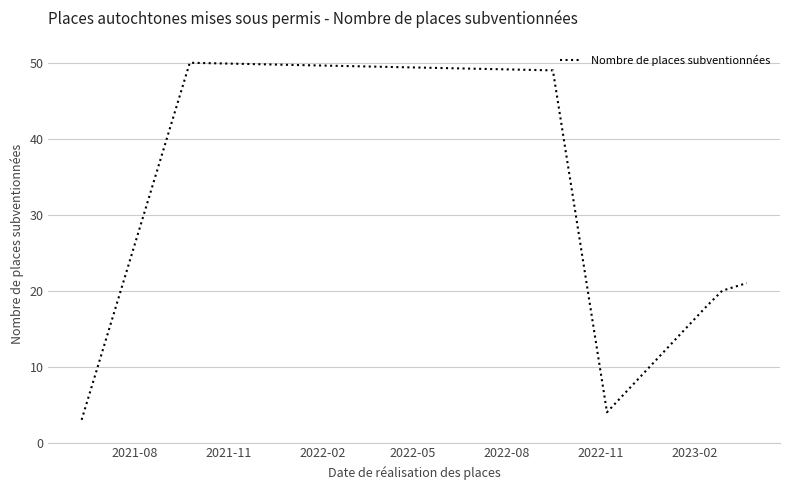

What is the average value?

24